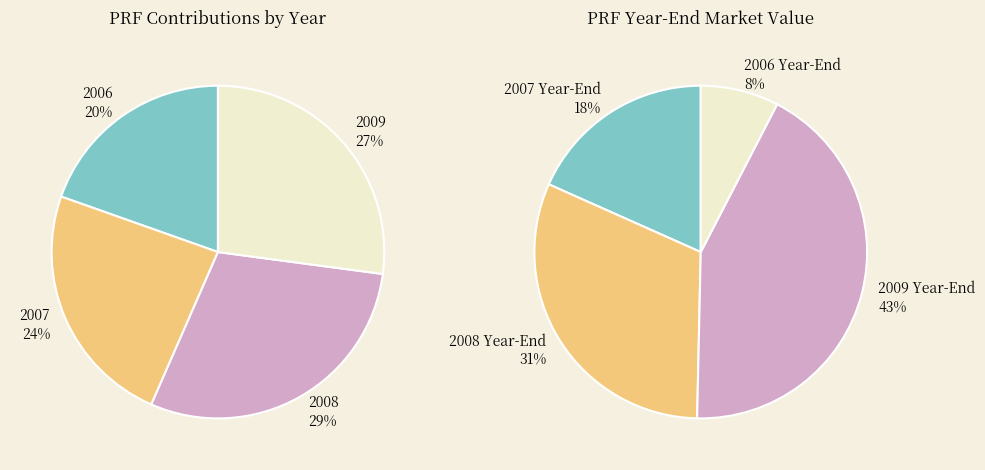

True or false: 2007 accounts for 10% of the total.

False